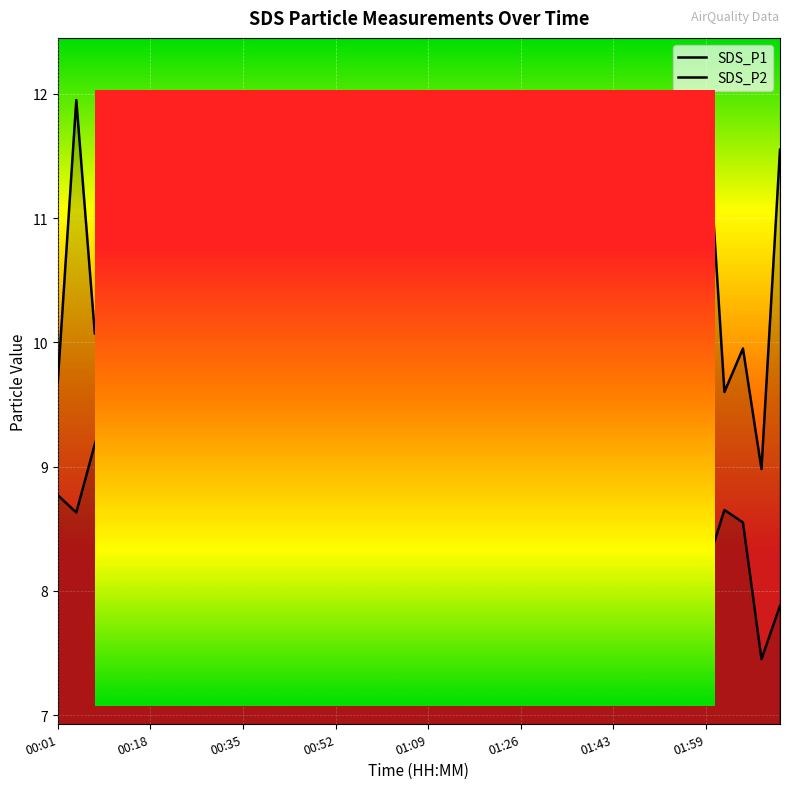

What is the value of the SDS_P2 point at the 10th from the left?

8.8